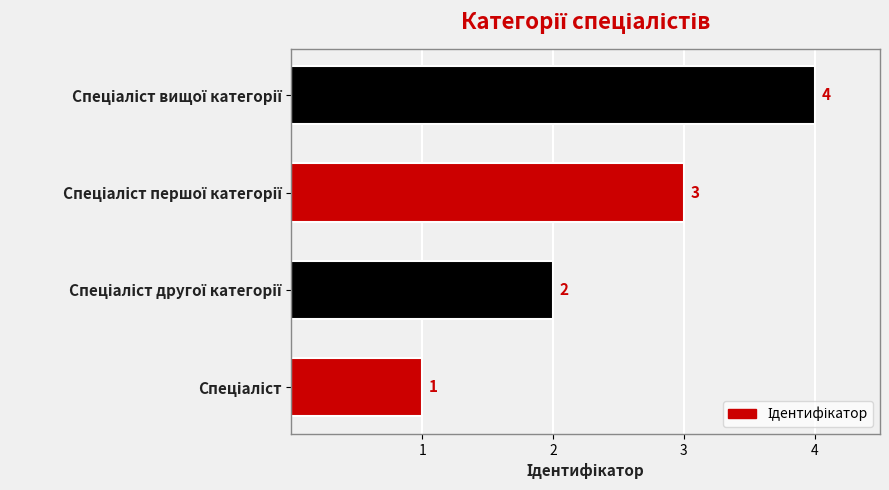

Are the bars grouped side by side (vs. stacked)?

No